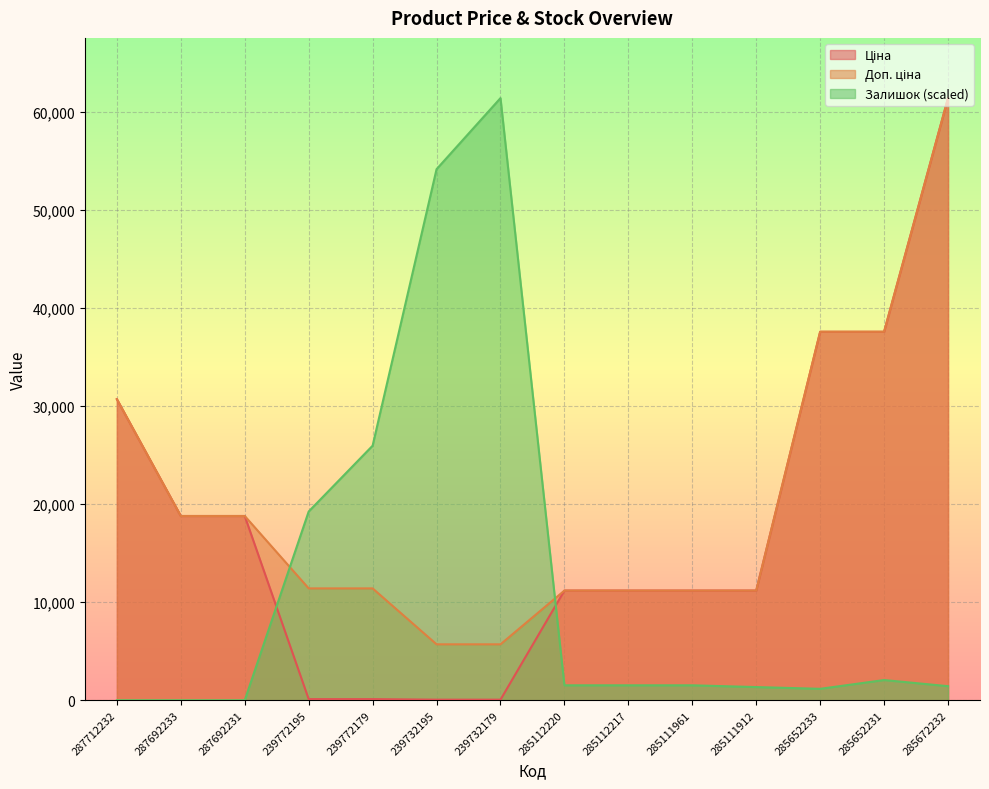

List the labels in order of Ціна value, smallest first.

239732195, 239732179, 239772195, 239772179, 285112220, 285112217, 285111961, 285111912, 287692233, 287692231, 287712232, 285652233, 285652231, 285672232